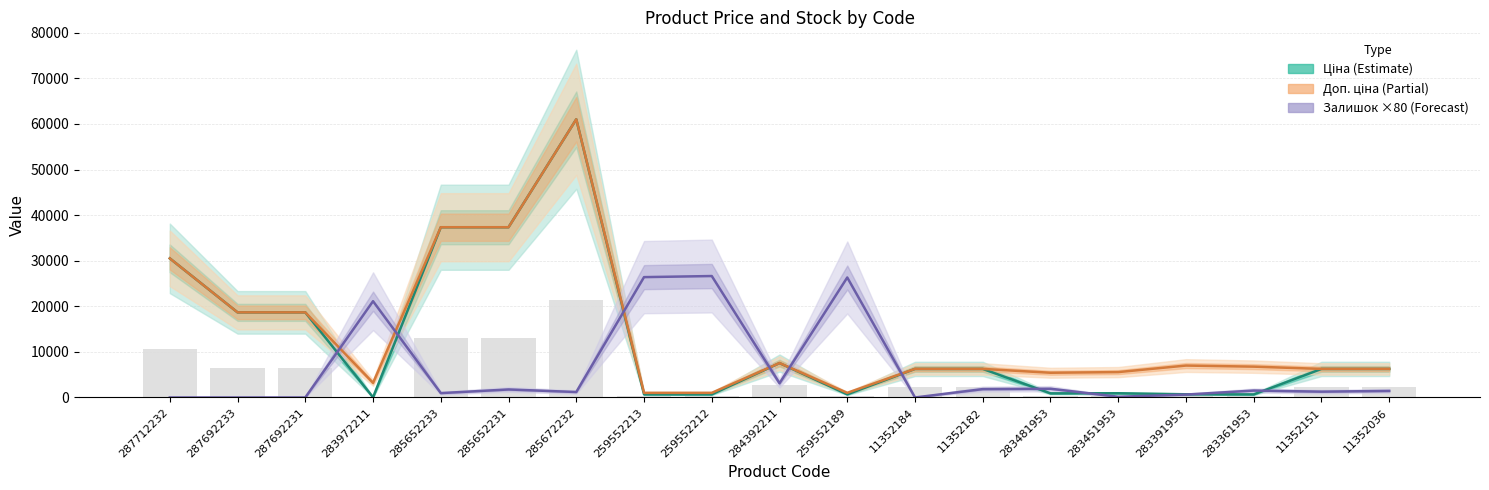

What is the total value across all series at 287692231?

37343.0